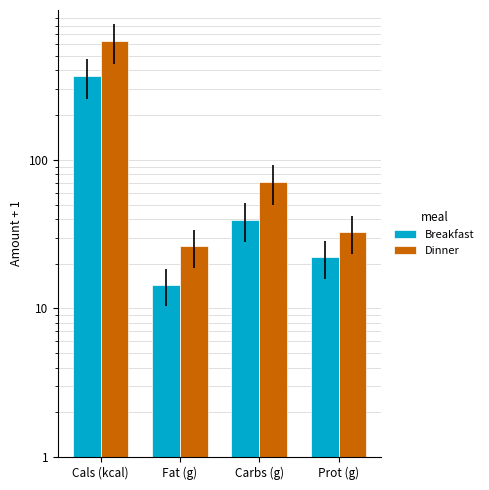

Which series has the largest total across all categories?

Dinner